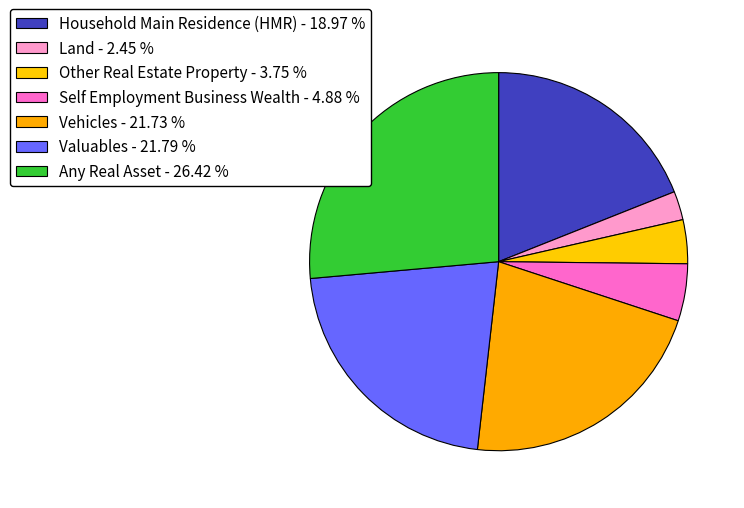

Count the number of slices in the pie.

7